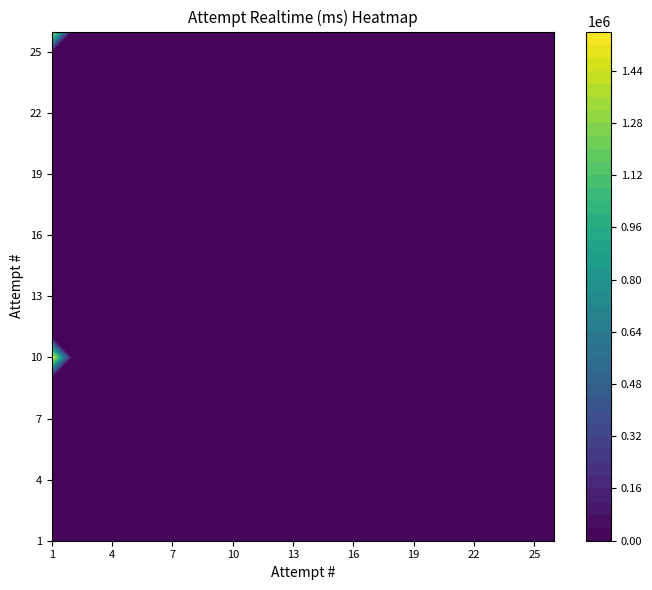

Which series has the widest spread of values?

10